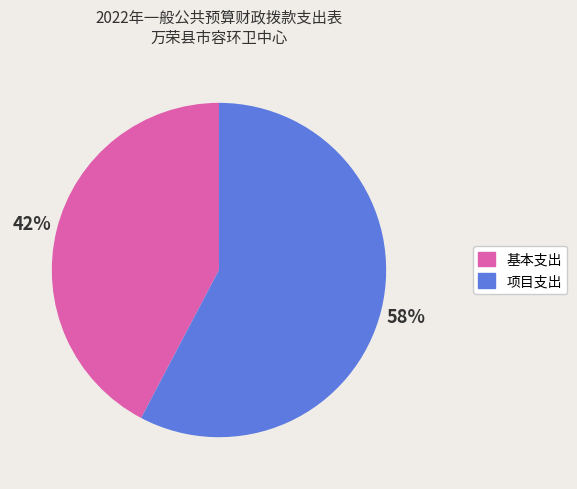

To the nearest percent, what is the combined percentage of 基本支出 and 项目支出?

100%